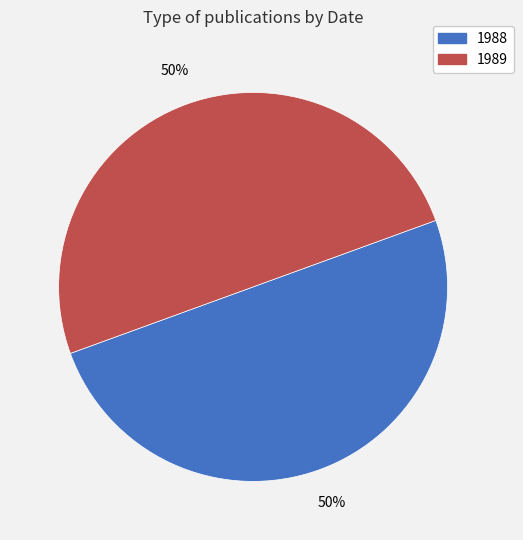

Approximately how many times larger is the value at 1989 compared to 1988?

1.0